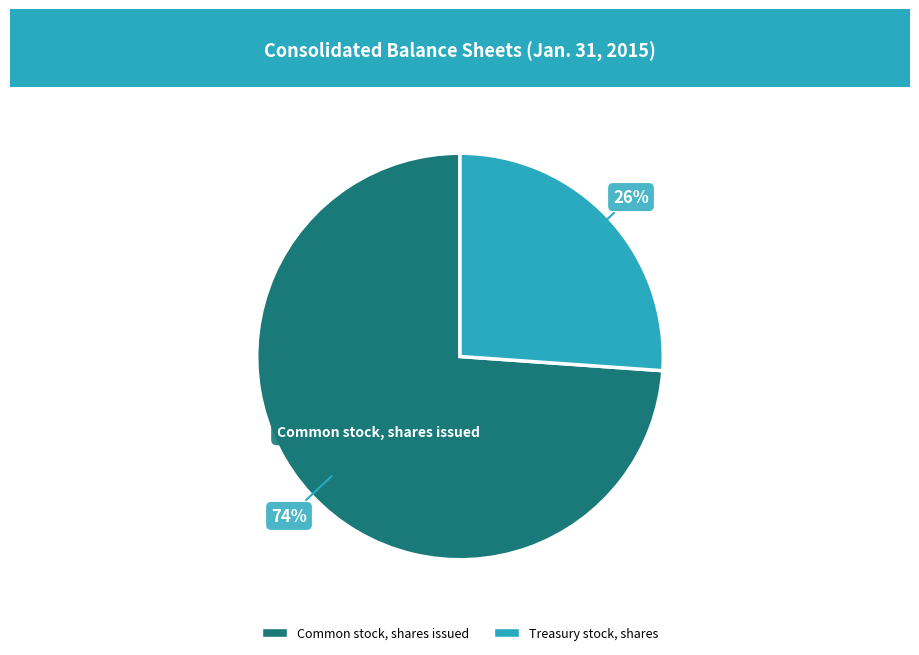

How many slices are in this pie chart?

2